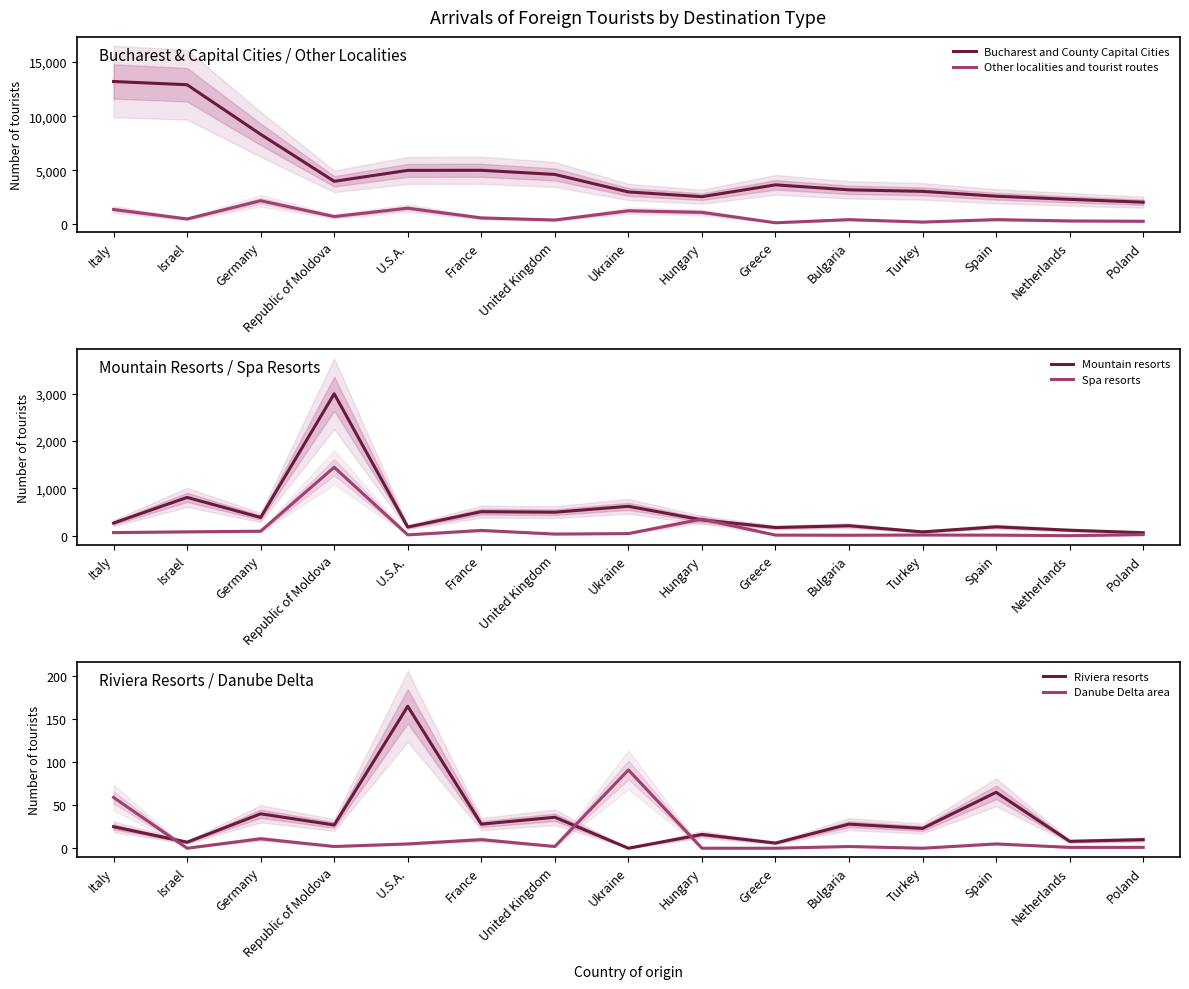

What is the label of the 13th point from the right?

Germany